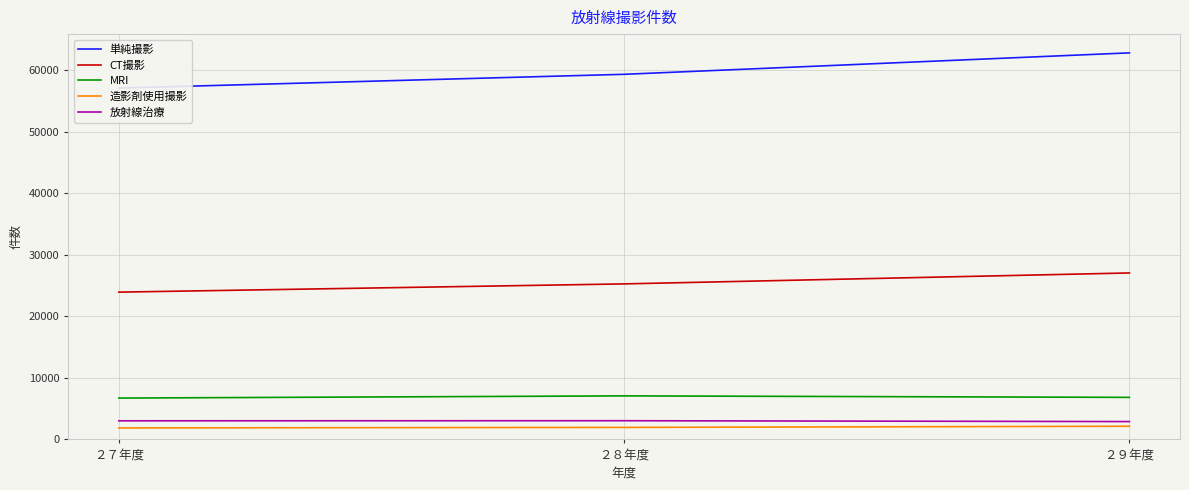

How many 単純撮影 values are between 57054 and 62776?

3